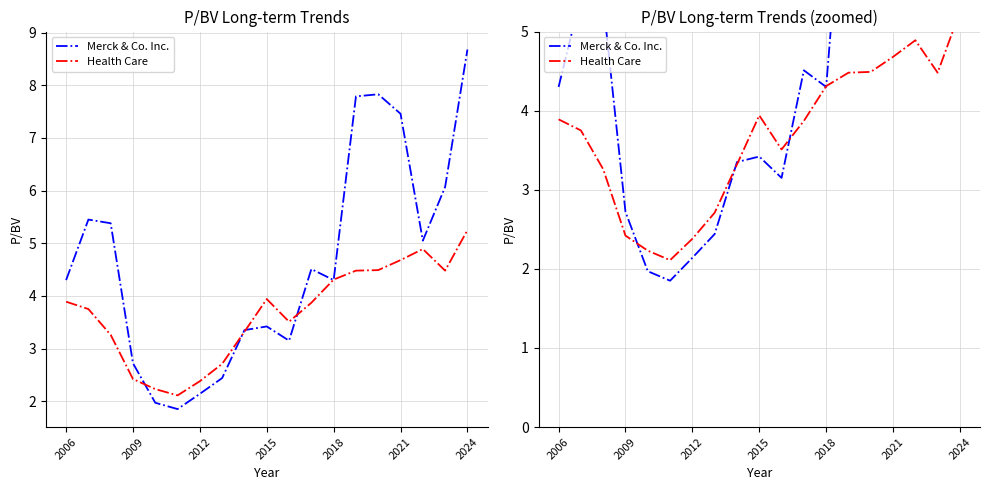

Which series has the largest total across all categories?

Merck & Co. Inc.